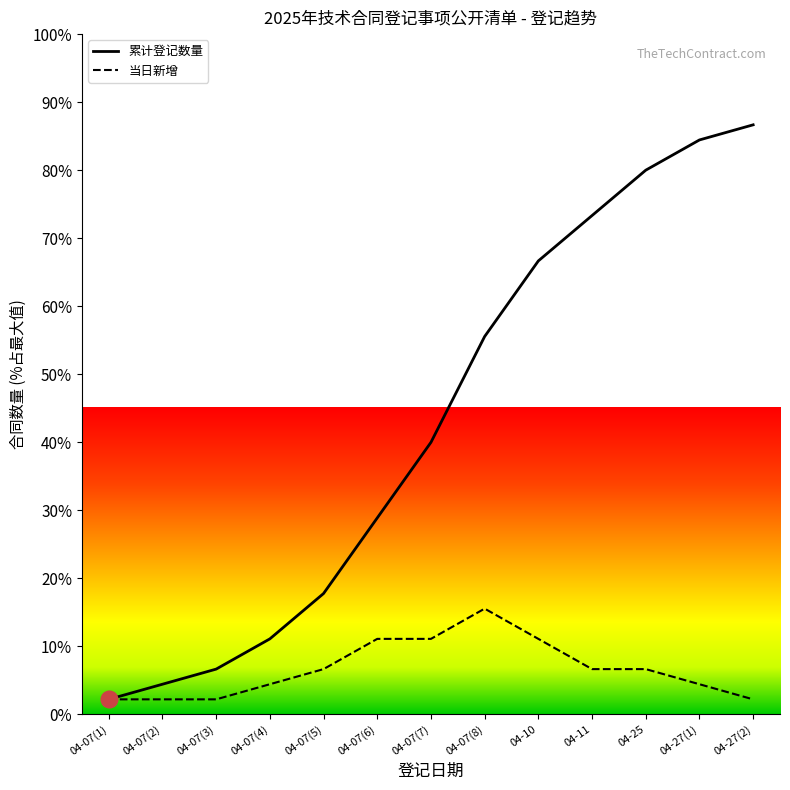

List the labels in order of 累计登记数量 value, largest first.

04-27(2), 04-27(1), 04-25, 04-11, 04-10, 04-07(8), 04-07(7), 04-07(6), 04-07(5), 04-07(4), 04-07(3), 04-07(2), 04-07(1)